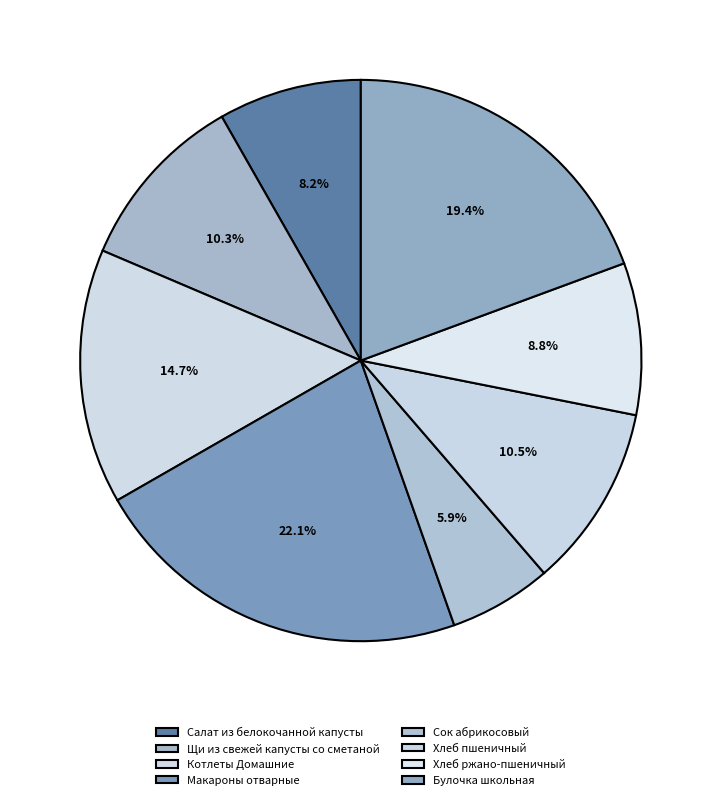

How many slices are in this pie chart?

8